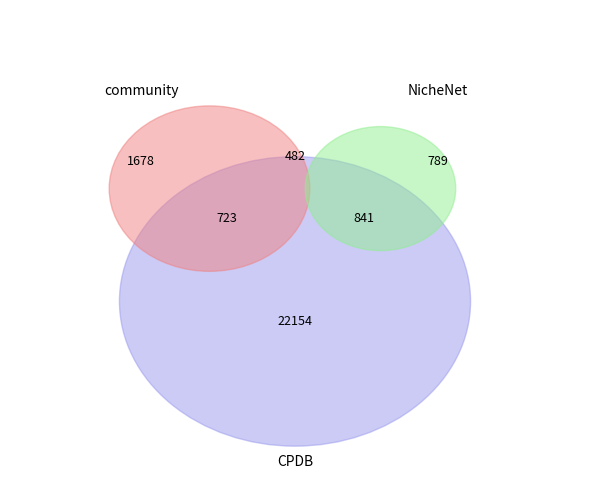

The ZFP28 slice represents 1% of the pie. True or false?

False